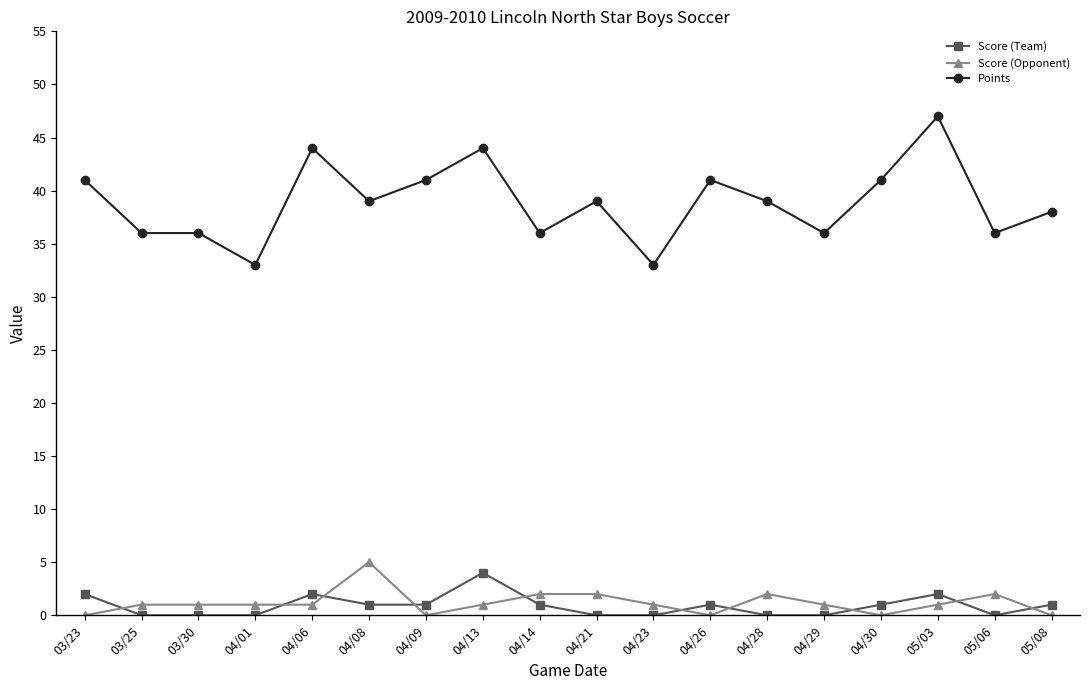

How many lines are shown in the chart?

3